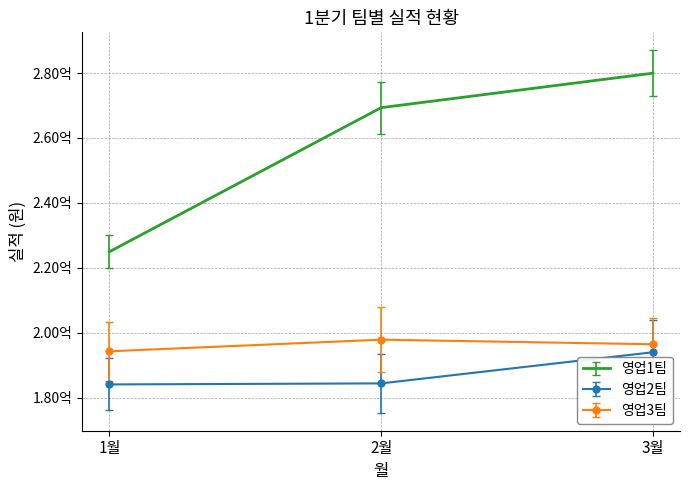

At which label does 영업2팀 first exceed 184430000?

3월